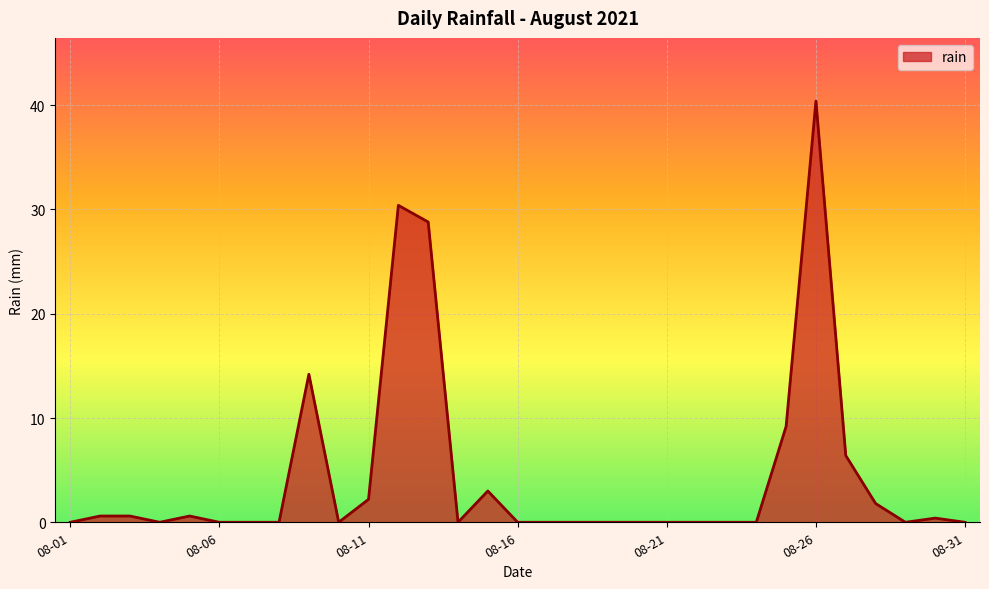

What is the greatest value displayed?

40.4